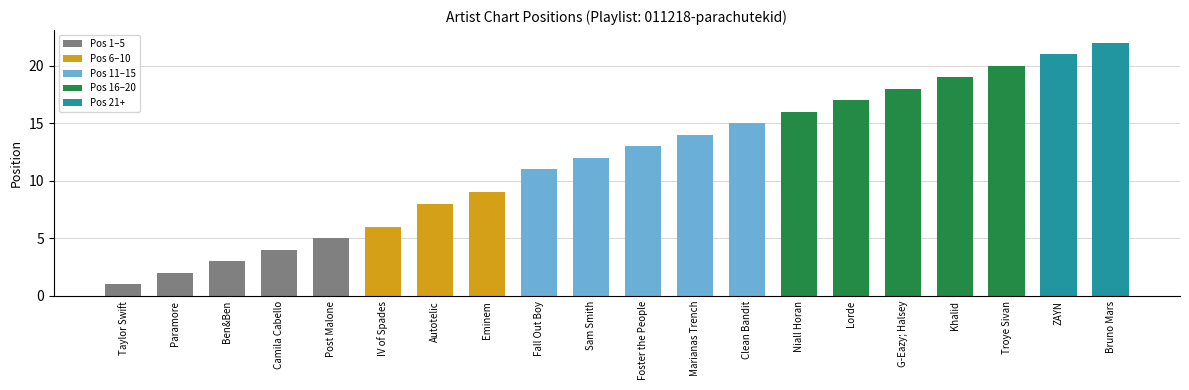

What is the label of the 12th bar from the right?

Fall Out Boy